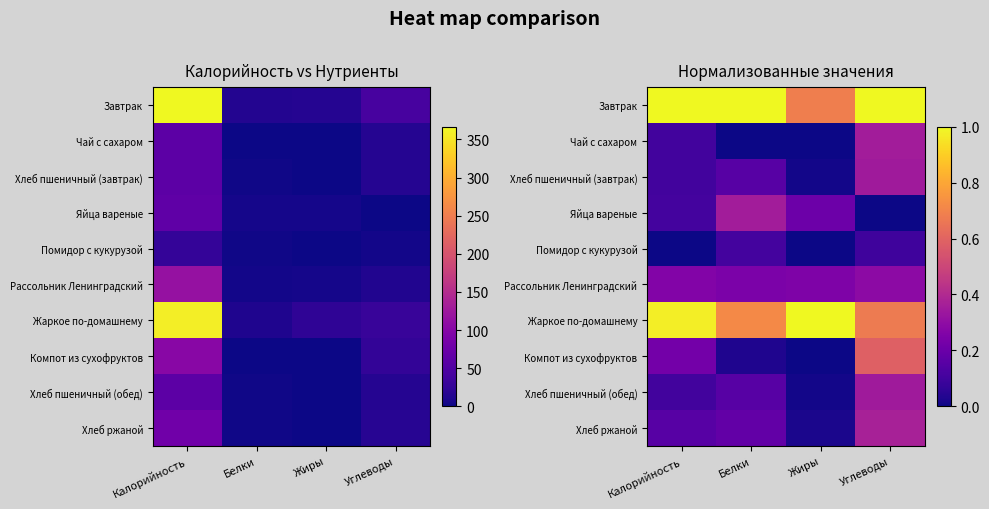

List the series in order of their peak value, highest first.

Завтрак, Жаркое по-домашнему, Компот из сухофруктов, Хлеб ржаной, Яйца вареные, Чай с сахаром, Хлеб пшеничный (завтрак), Хлеб пшеничный (обед), Рассольник Ленинградский, Помидор с кукурузой